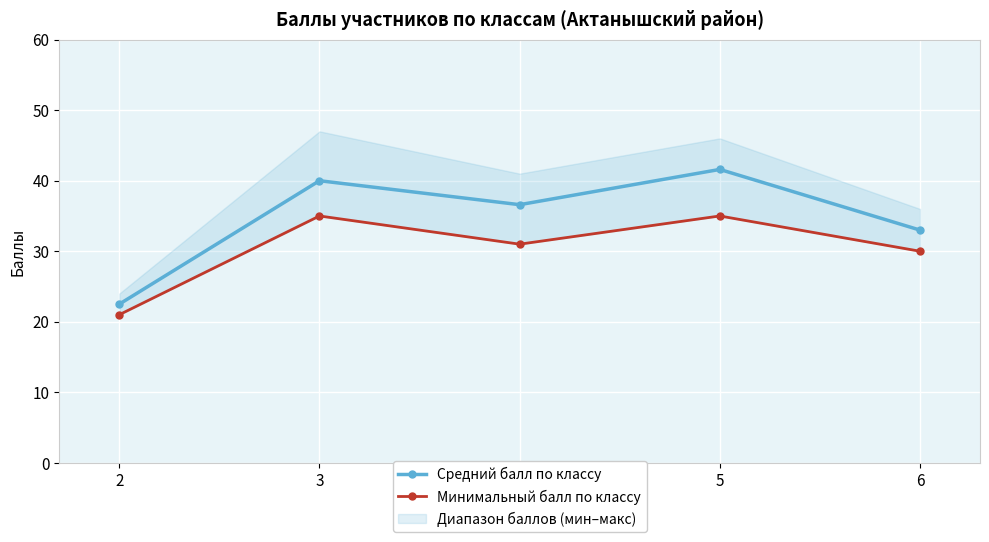

How many data points in Минимальный балл по классу are less than 31?

2